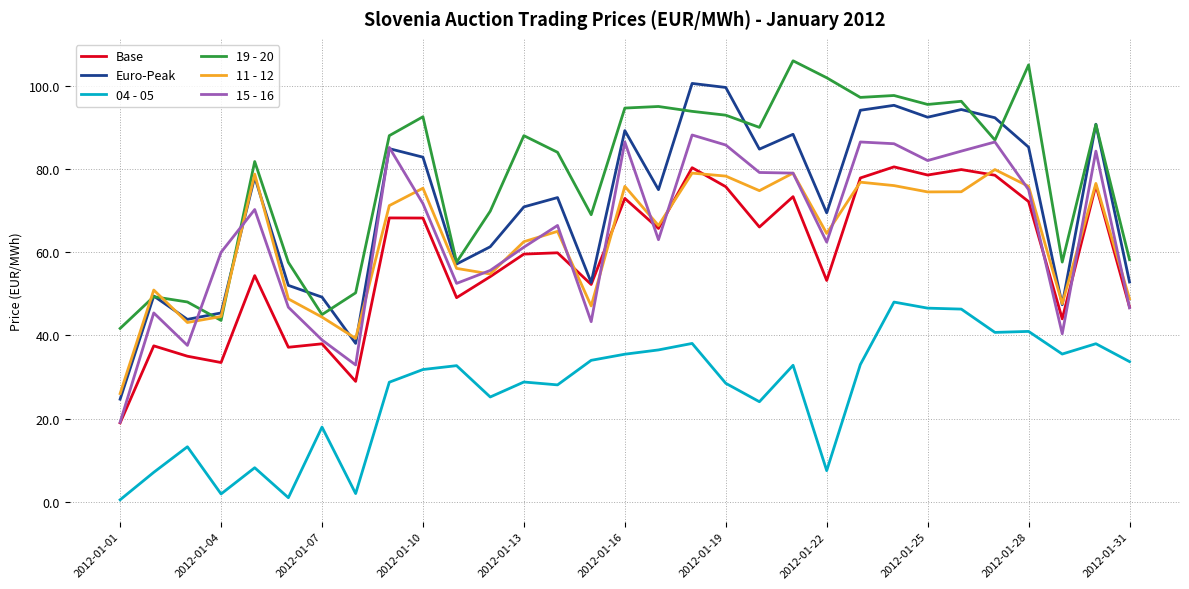

Which series has the widest spread of values?

Euro-Peak